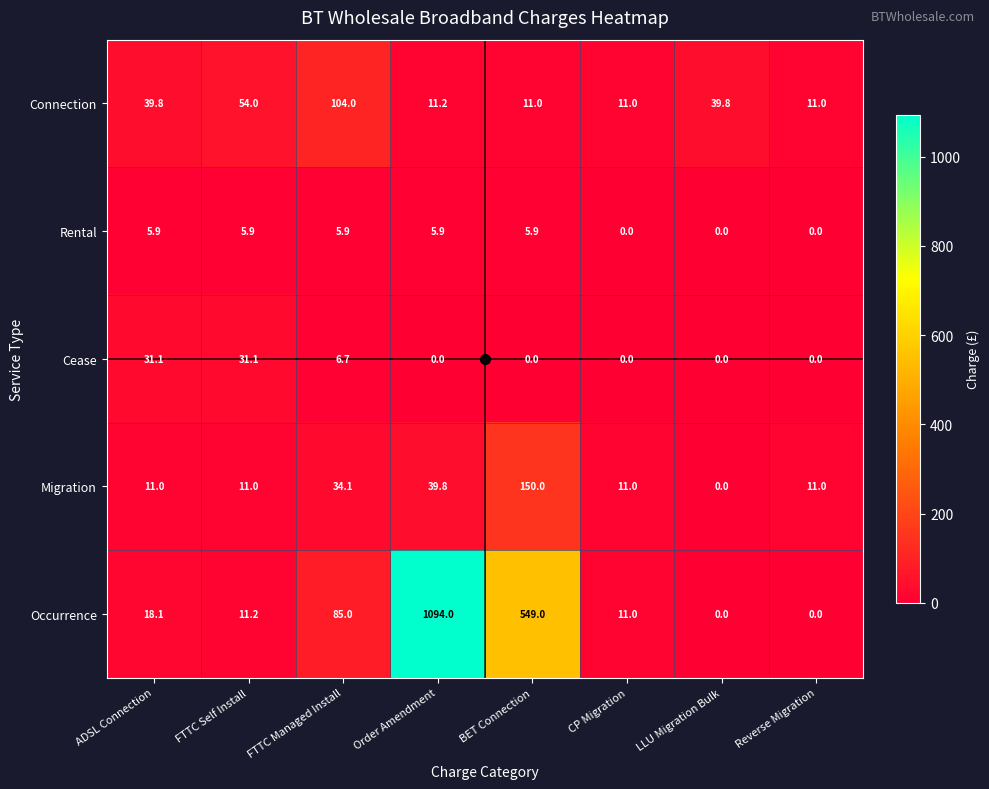

Which label corresponds to the largest value in the chart?

Order Amendment